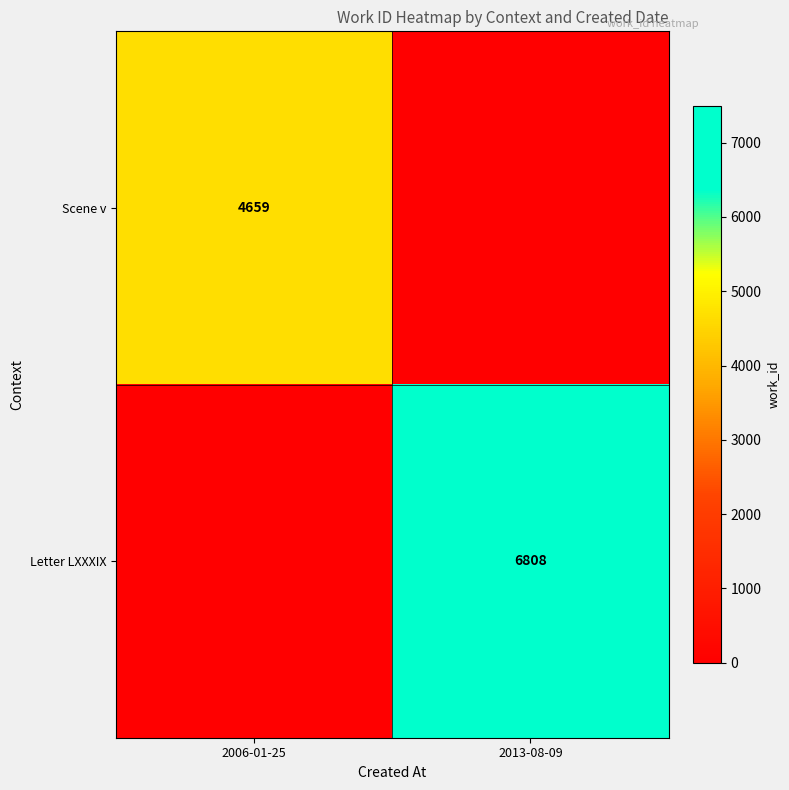

The value of Letter LXXXIX at 2013-08-09 is 6808. True or false?

True